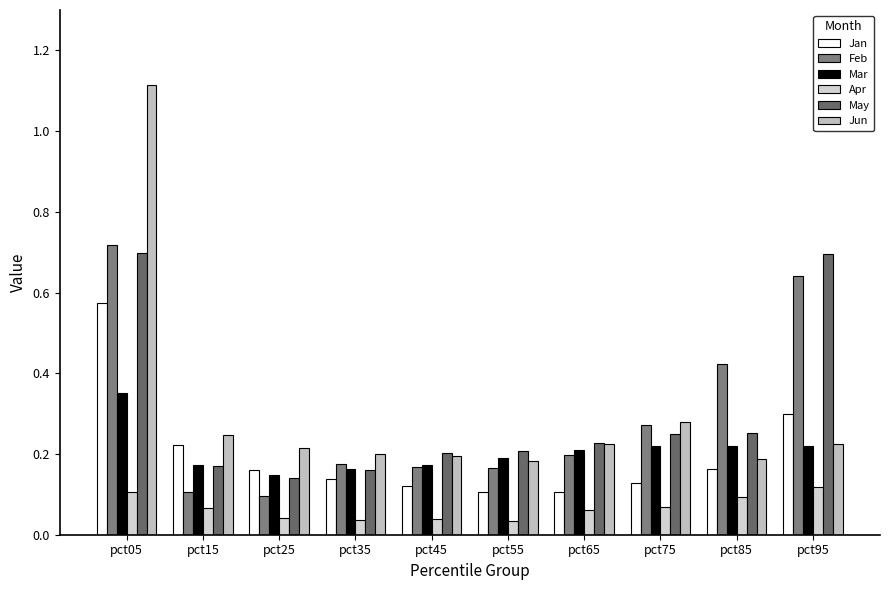

Count the number of data series in this chart.

6